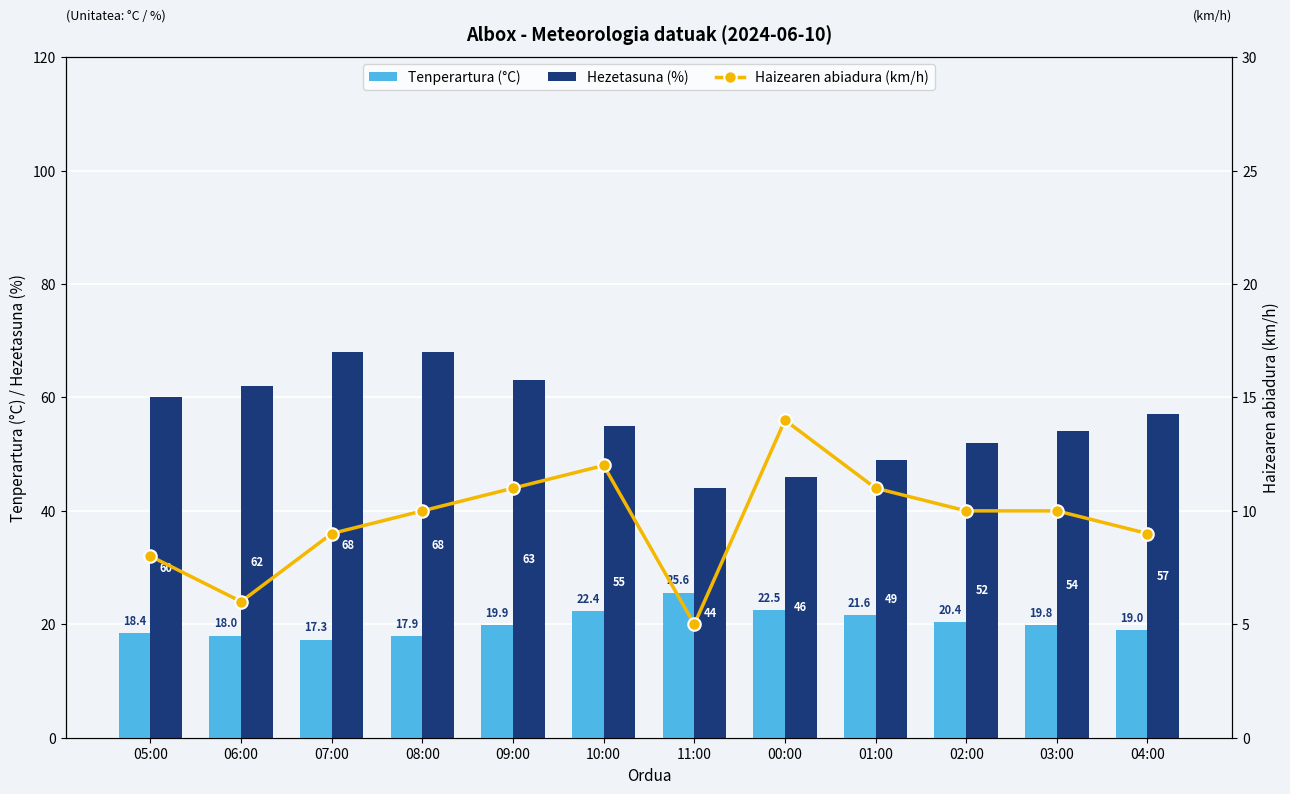

What value does the Haizearen abiadura (km/h) series have at 04:00?

9.0